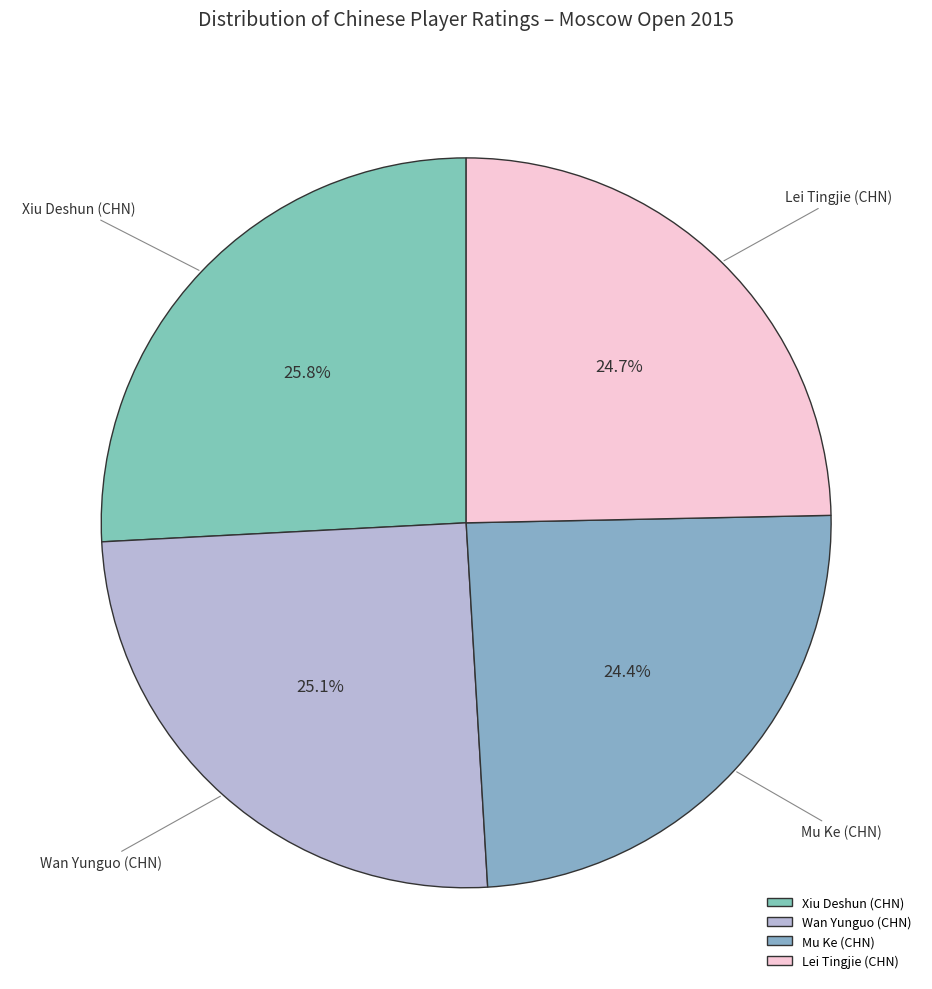

What is the ratio of the value at Xiu Deshun (CHN) to the value at Lei Tingjie (CHN)?

1.0